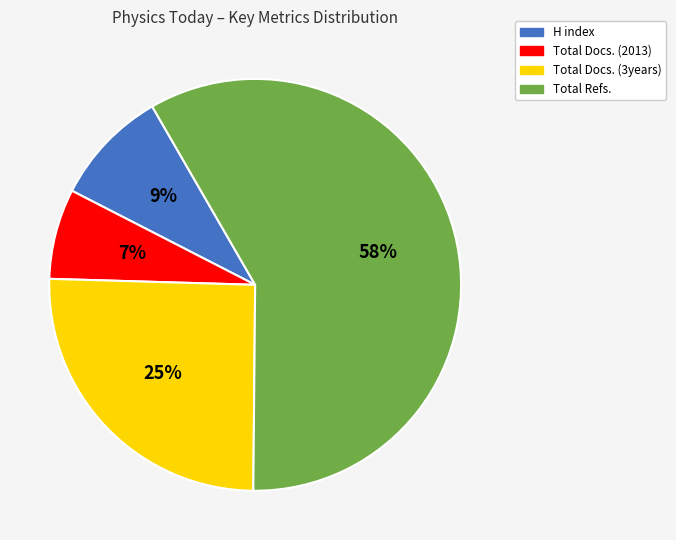

Which category has the biggest portion of the pie?

Total Refs.